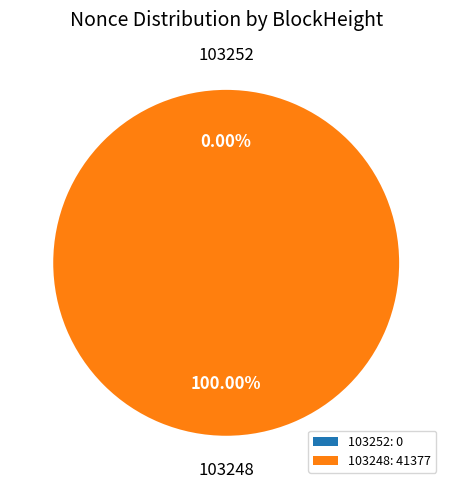

To the nearest percent, what is the difference between the largest and smallest slice percentages?

100%